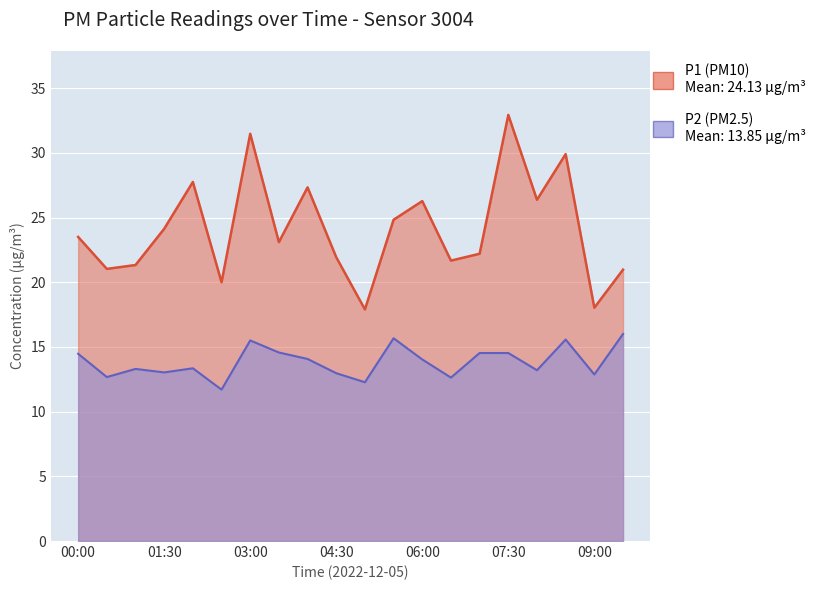

How many lines are shown in the chart?

2